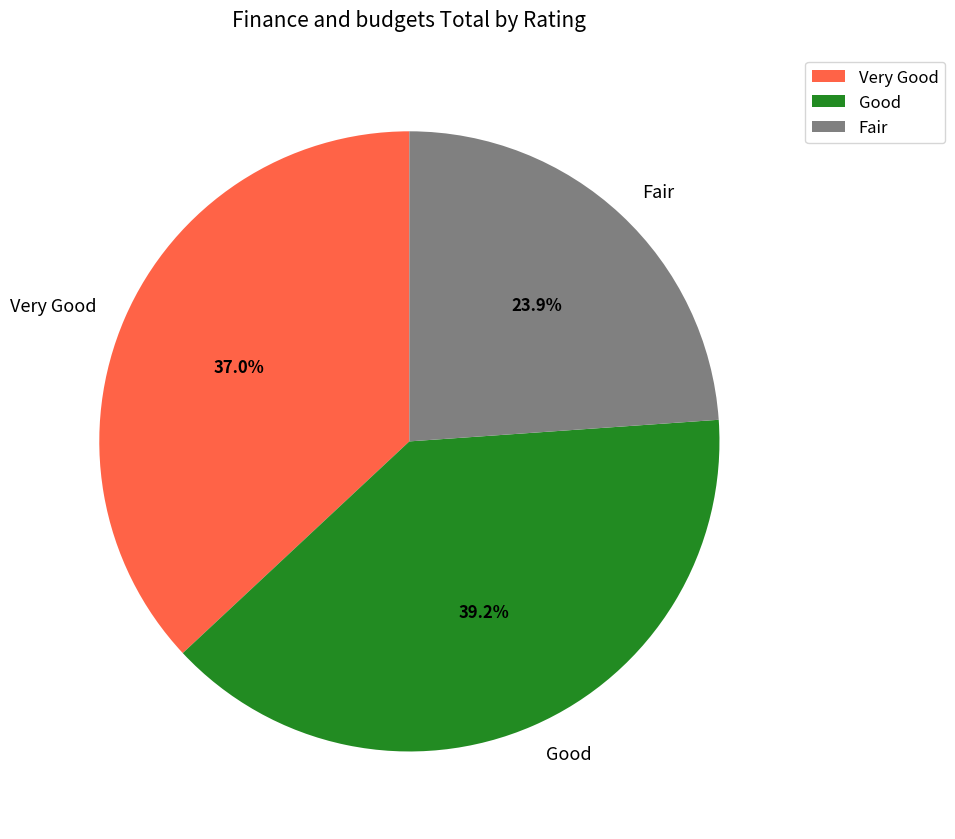

What is the total percentage of Very Good and Good?

76.1%